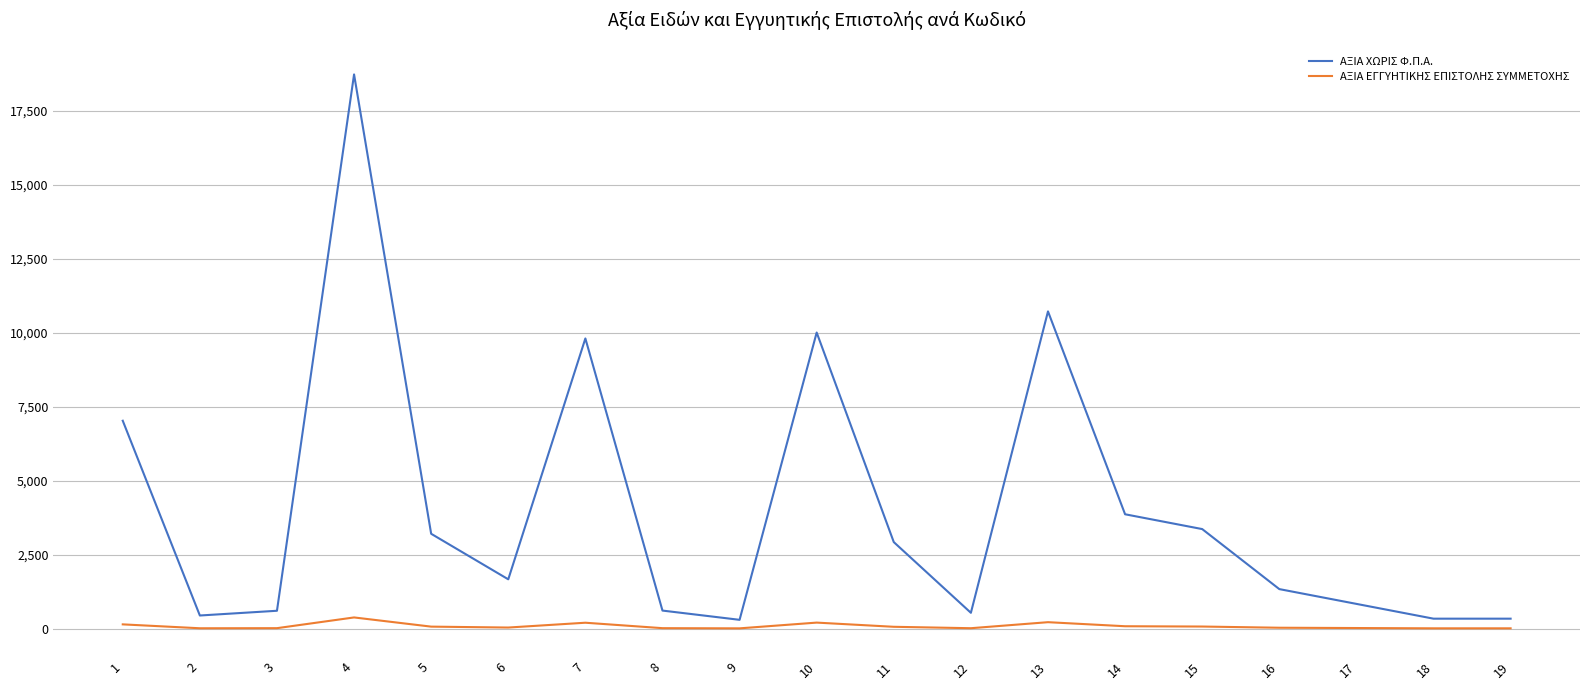

List the series in order of their peak value, lowest first.

ΑΞΙΑ ΕΓΓΥΗΤΙΚΗΣ ΕΠΙΣΤΟΛΗΣ ΣΥΜΜΕΤΟΧΗΣ, ΑΞΙΑ ΧΩΡΙΣ Φ.Π.Α.